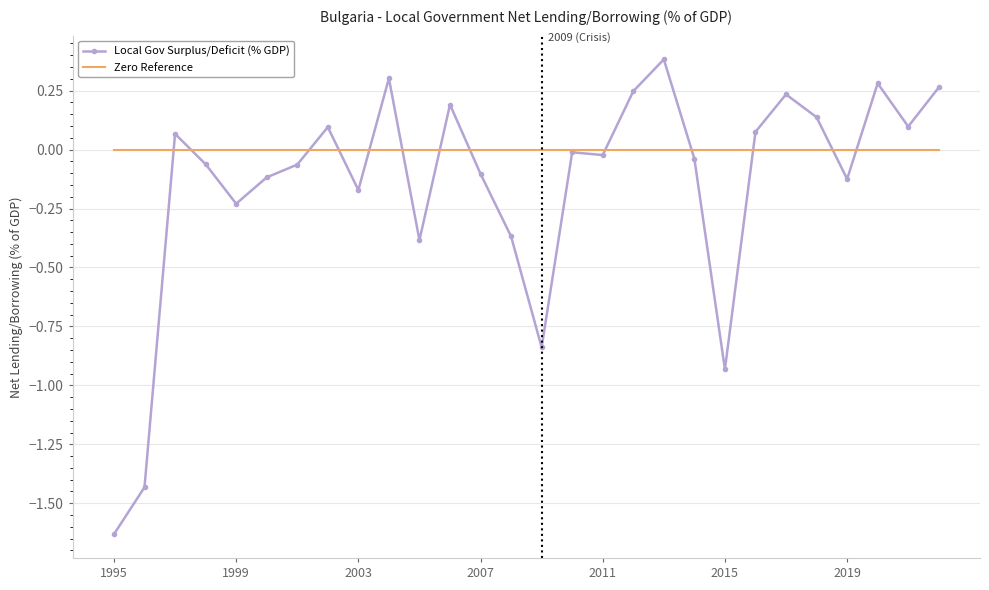

What is the maximum value shown in the chart?

0.4